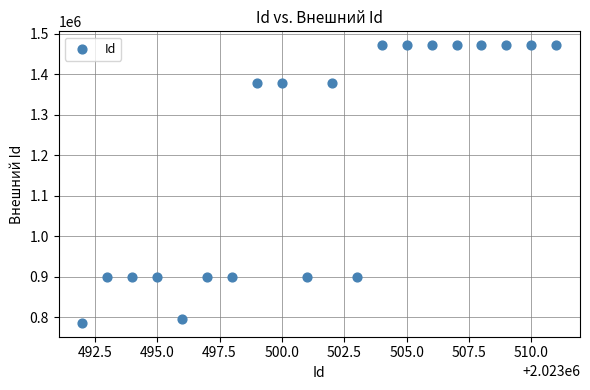

What is the range of Y values (max minus min)?

684961